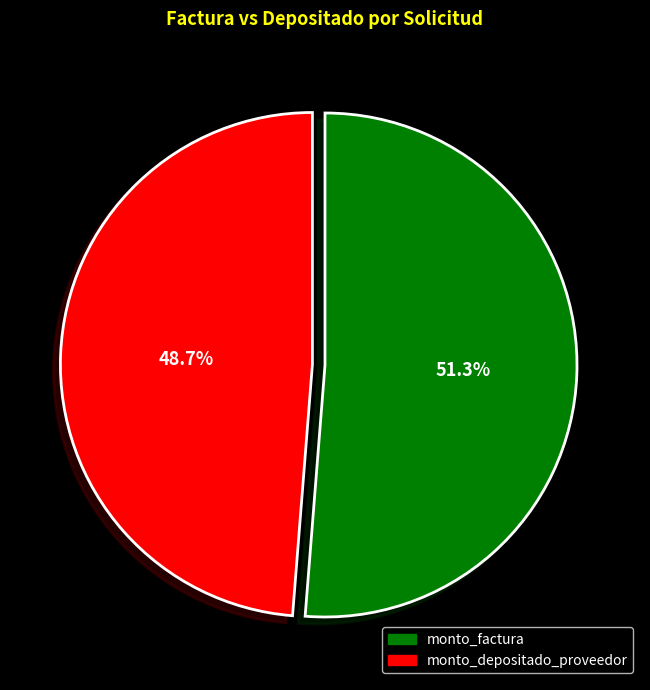

How many segments does this pie chart have?

2